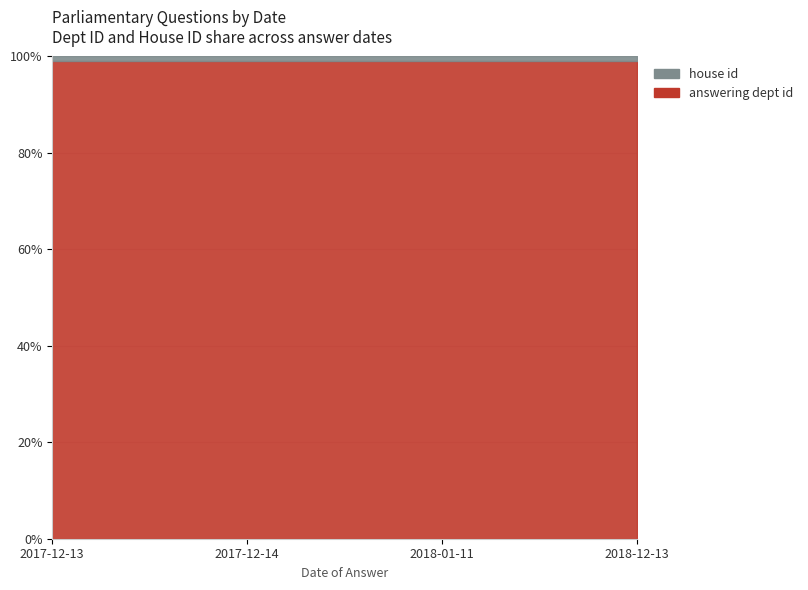

What are all the series names shown in the legend?

answering dept id, house id